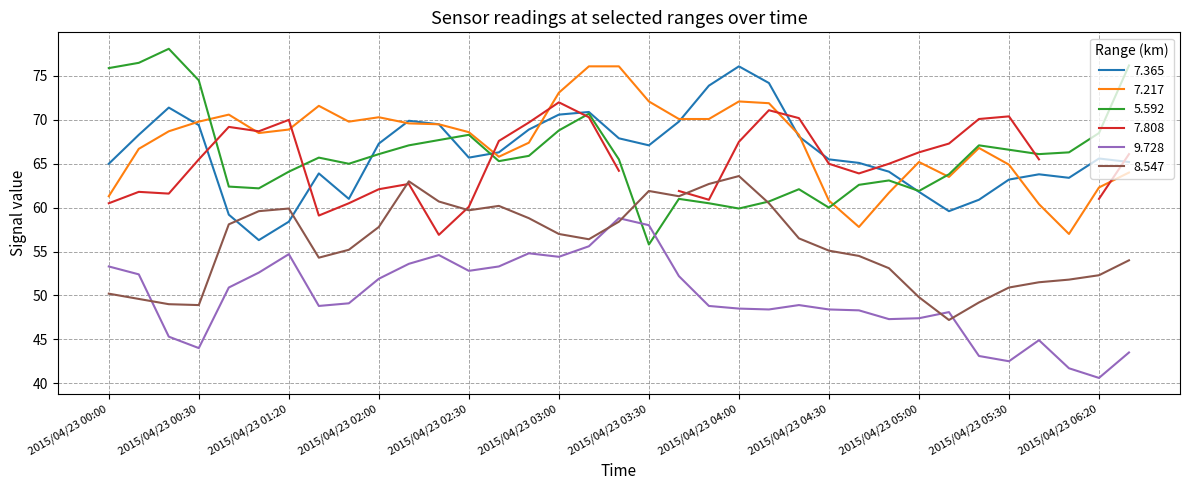

What is the label of the 16th point from the left?

2015/04/23 03:00